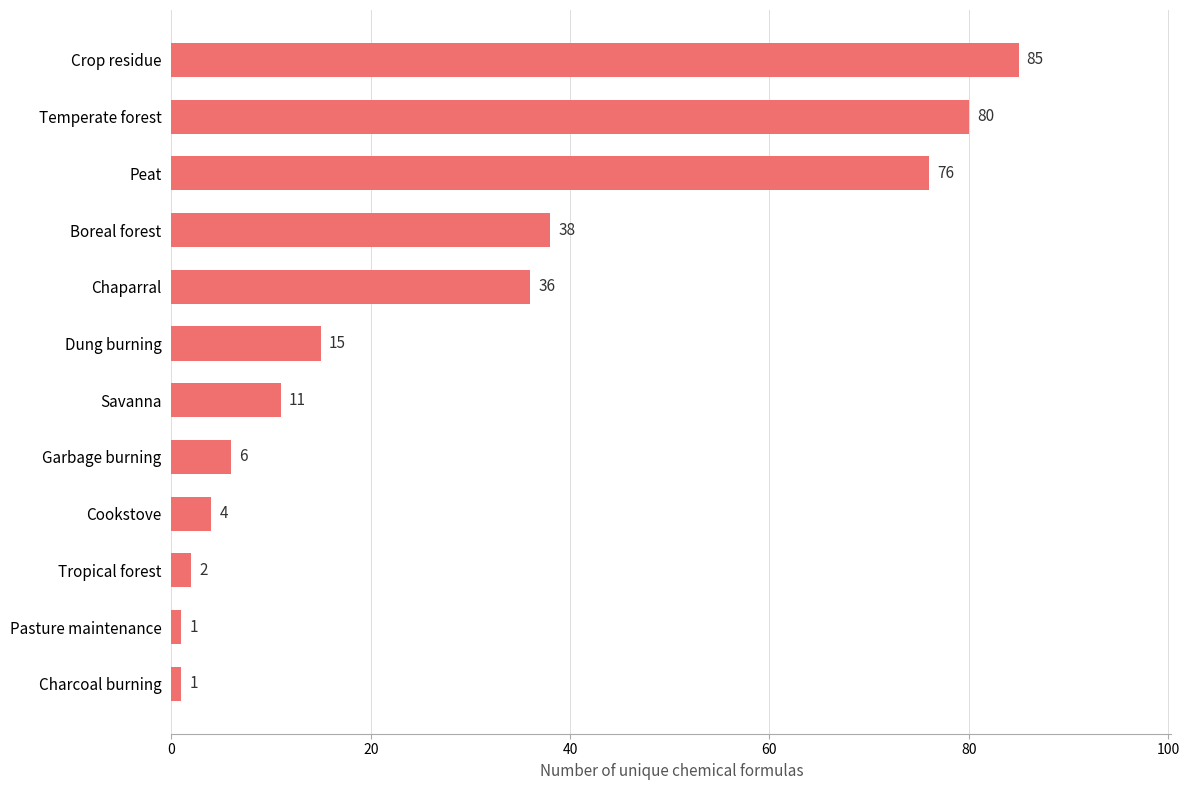

What is the sum of all values?

355